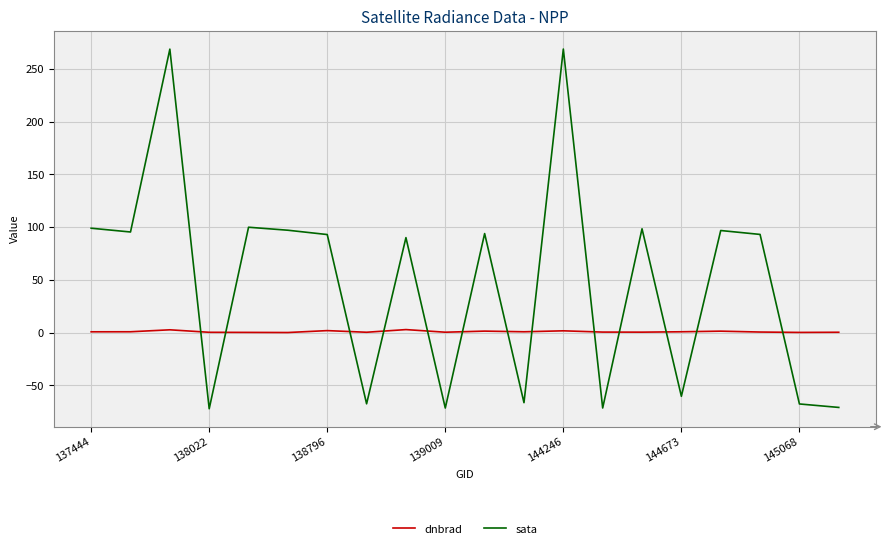

Which series has the largest total across all categories?

sata